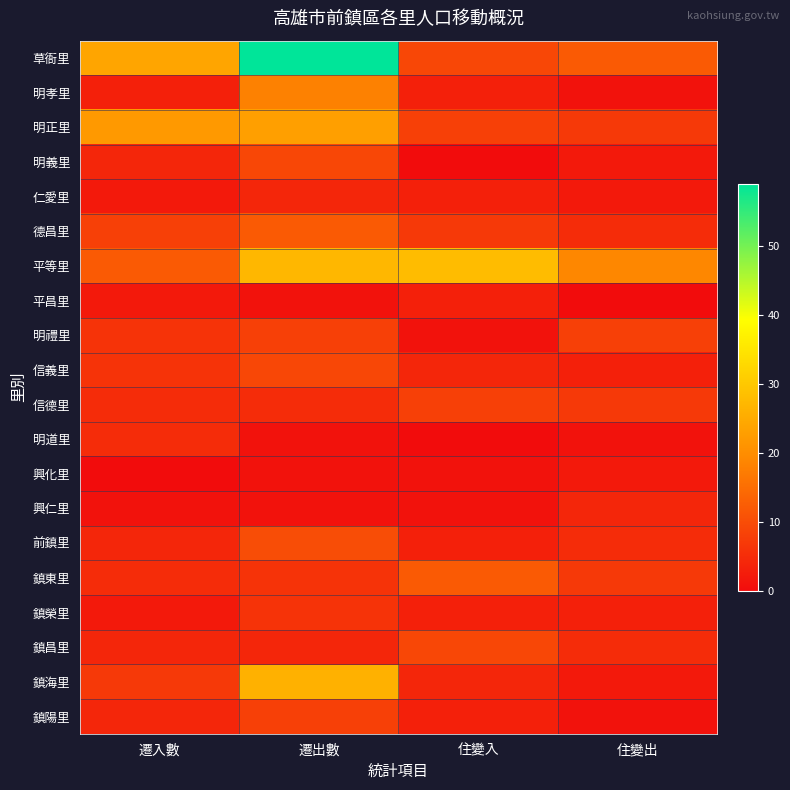

Reading left to right, what are all the values shown in this chart?

草衙里: 遷入數=24	遷出數=59	住變入=9	住變出=12
明孝里: 遷入數=3	遷出數=18	住變入=3	住變出=1
明正里: 遷入數=22	遷出數=23	住變入=8	住變出=7
明義里: 遷入數=4	遷出數=9	住變入=0	住變出=2
仁愛里: 遷入數=2	遷出數=4	住變入=3	住變出=2
德昌里: 遷入數=8	遷出數=12	住變入=7	住變出=5
平等里: 遷入數=12	遷出數=27	住變入=28	住變出=19
平昌里: 遷入數=2	遷出數=1	住變入=3	住變出=0
明禮里: 遷入數=6	遷出數=8	住變入=1	住變出=8
信義里: 遷入數=6	遷出數=9	住變入=4	住變出=3
信德里: 遷入數=5	遷出數=5	住變入=8	住變出=7
明道里: 遷入數=5	遷出數=1	住變入=0	住變出=1
興化里: 遷入數=0	遷出數=1	住變入=1	住變出=2
興仁里: 遷入數=1	遷出數=1	住變入=1	住變出=4
前鎮里: 遷入數=4	遷出數=10	住變入=3	住變出=5
鎮東里: 遷入數=5	遷出數=6	住變入=12	住變出=7
鎮榮里: 遷入數=2	遷出數=6	住變入=3	住變出=3
鎮昌里: 遷入數=4	遷出數=4	住變入=9	住變出=5
鎮海里: 遷入數=7	遷出數=26	住變入=4	住變出=2
鎮陽里: 遷入數=4	遷出數=8	住變入=3	住變出=1